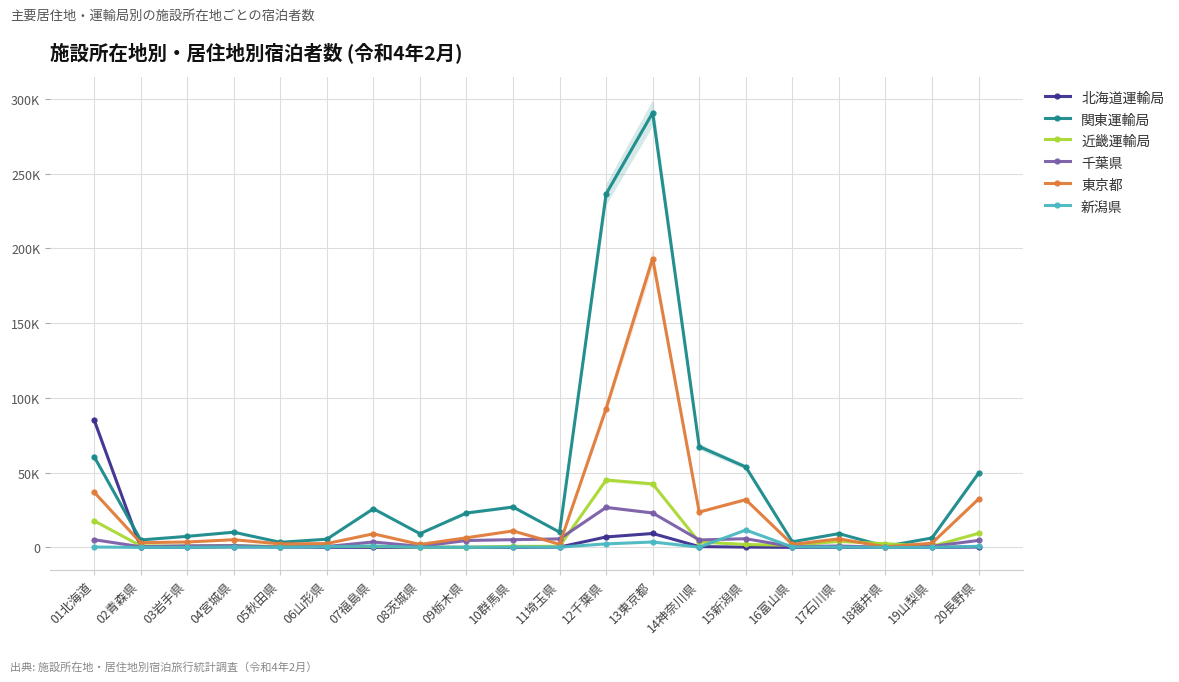

Rank the categories by 北海道運輸局 value from highest to lowest.

01北海道, 13東京都, 12千葉県, 14神奈川県, 05秋田県, 04宮城県, 20長野県, 11埼玉県, 15新潟県, 03岩手県, 02青森県, 17石川県, 06山形県, 07福島県, 10群馬県, 16富山県, 08茨城県, 09栃木県, 18福井県, 19山梨県